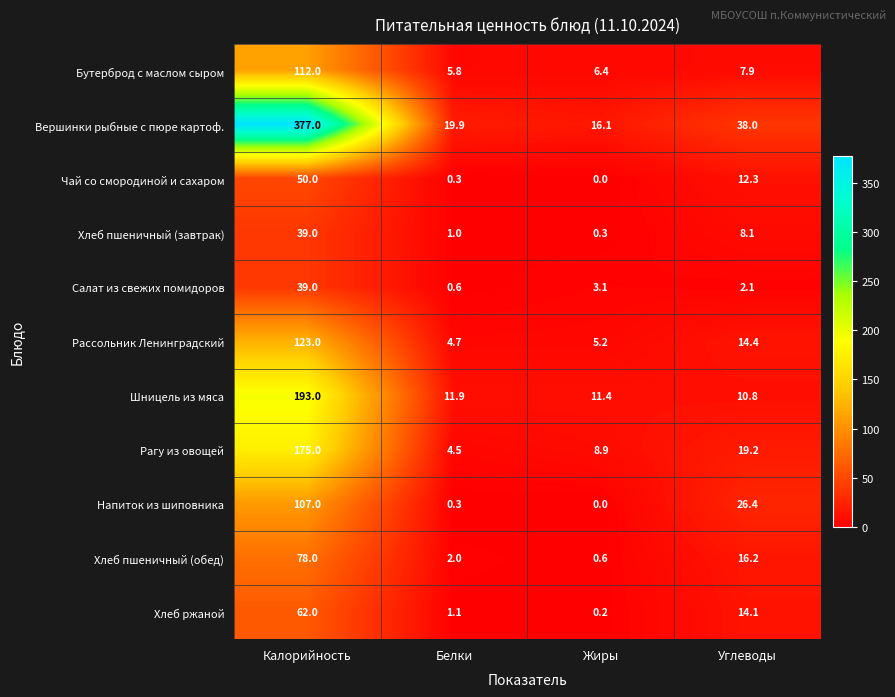

Between Белки and Жиры, which series saw the biggest shift?

Рагу из овощей